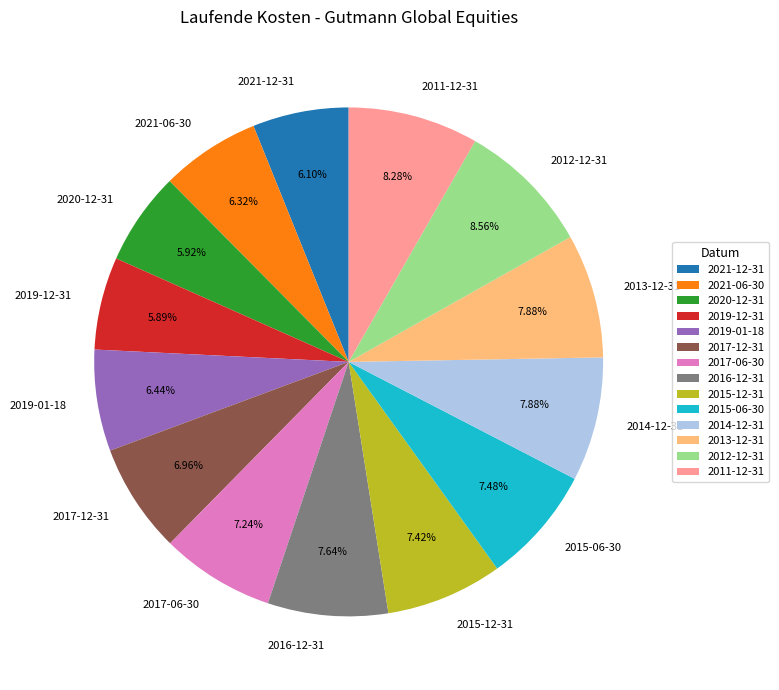

The 2017-06-30 slice represents 13% of the pie. True or false?

False